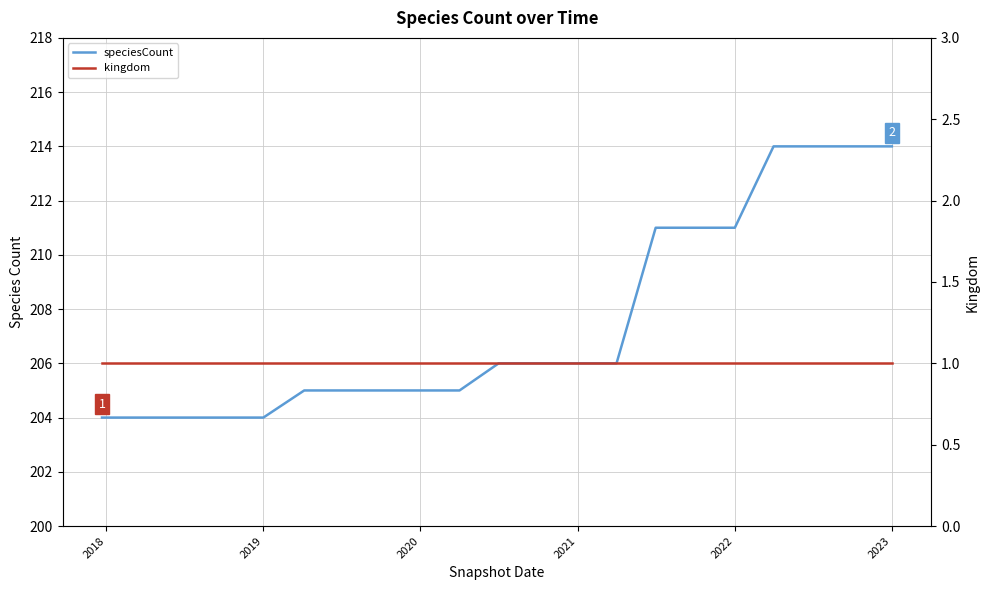

What is the minimum value for speciesCount?

204